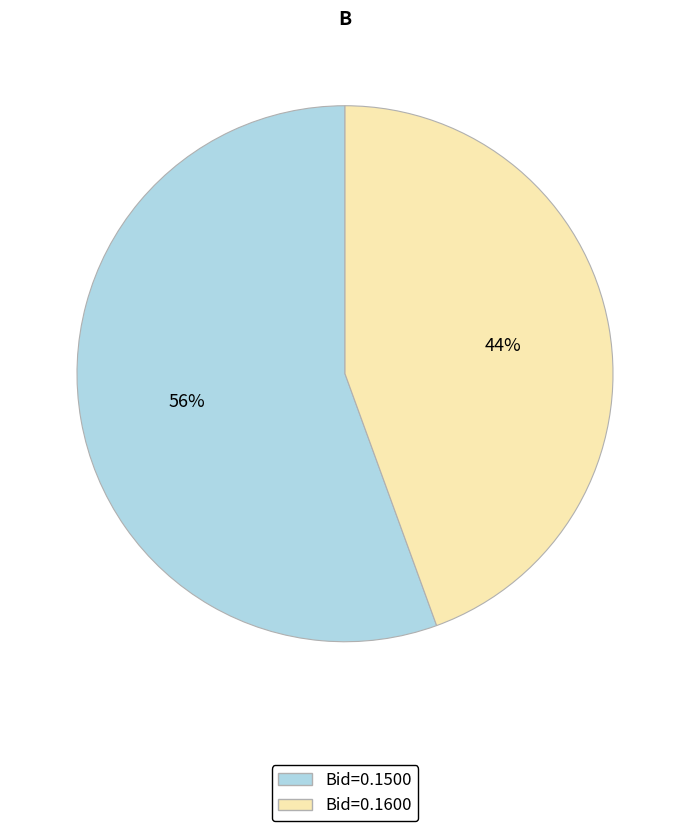

How many slices are in this pie chart?

2